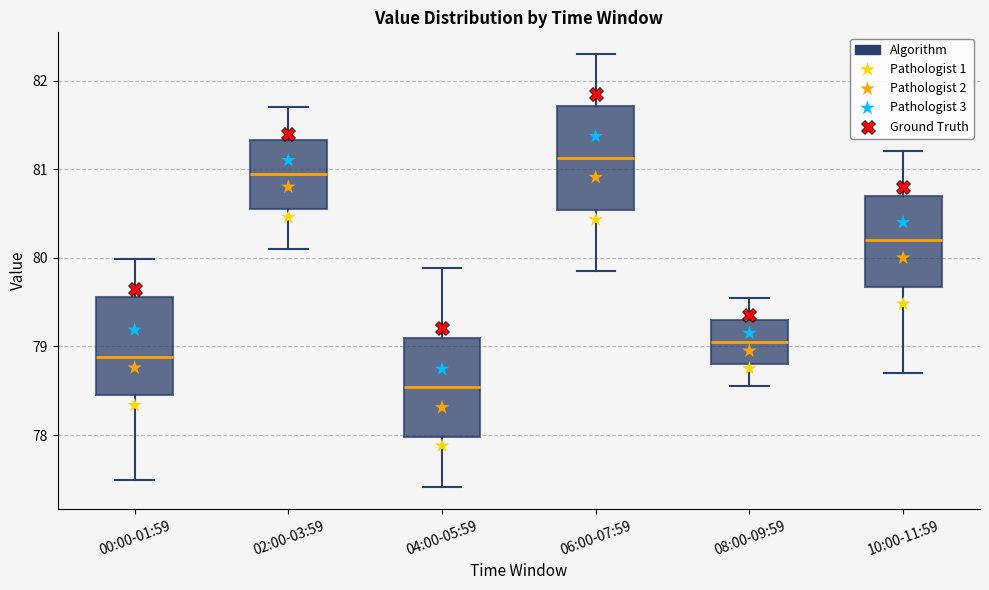

Where does the lower whisker of the box for 10:00-11:59 end on the y-axis? The values are not printed on the chart, so give them approximately, as read against the axis.

78.7